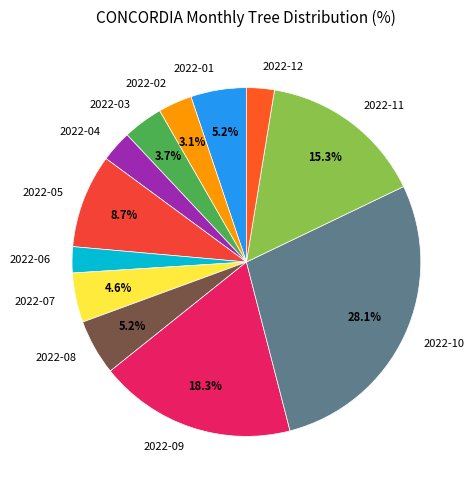

To the nearest percent, what is the average slice percentage?

8%